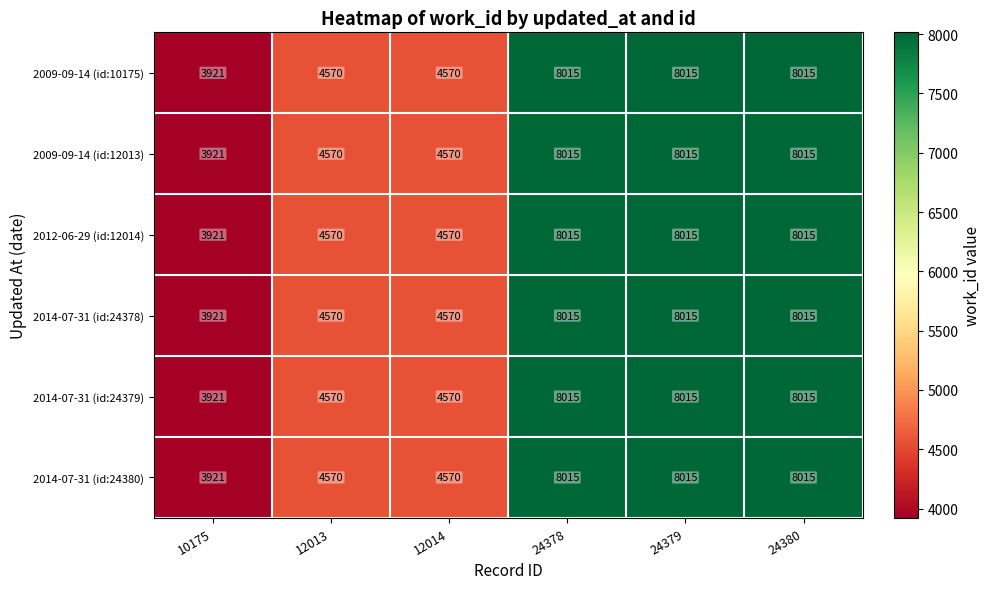

What is the minimum value shown in the chart?

3921